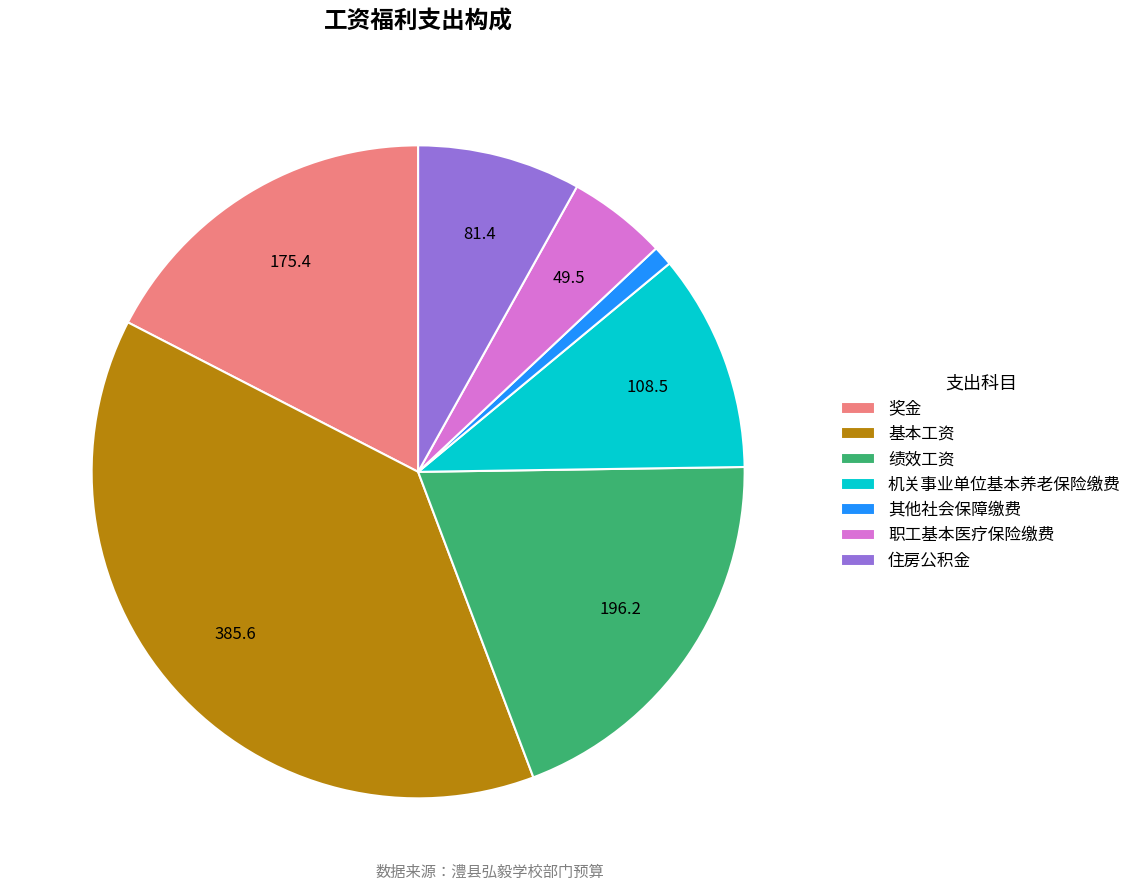

Combined, do 其他社会保障缴费 and 奖金 account for over 50%?

No